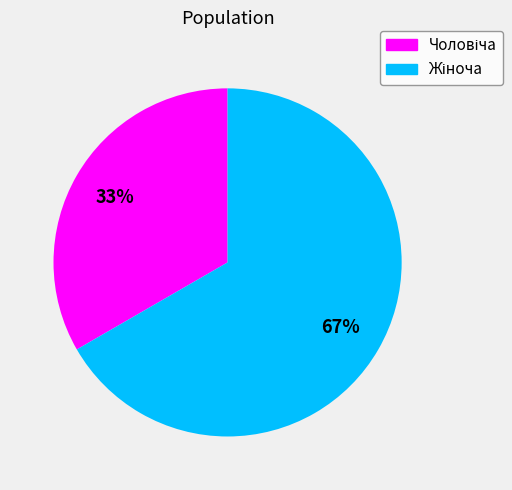

To the nearest percent, what is the average slice percentage?

50%